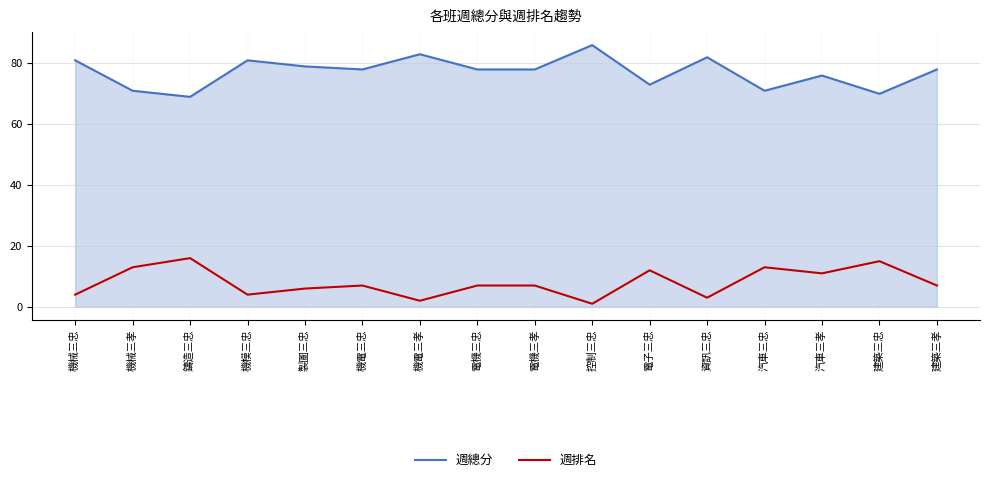

Reading left to right, what are all the values shown in this chart?

週總分: 81	71	69	81	79	78	83	78	78	86	73	82	71	76	70	78
週排名: 4	13	16	4	6	7	2	7	7	1	12	3	13	11	15	7